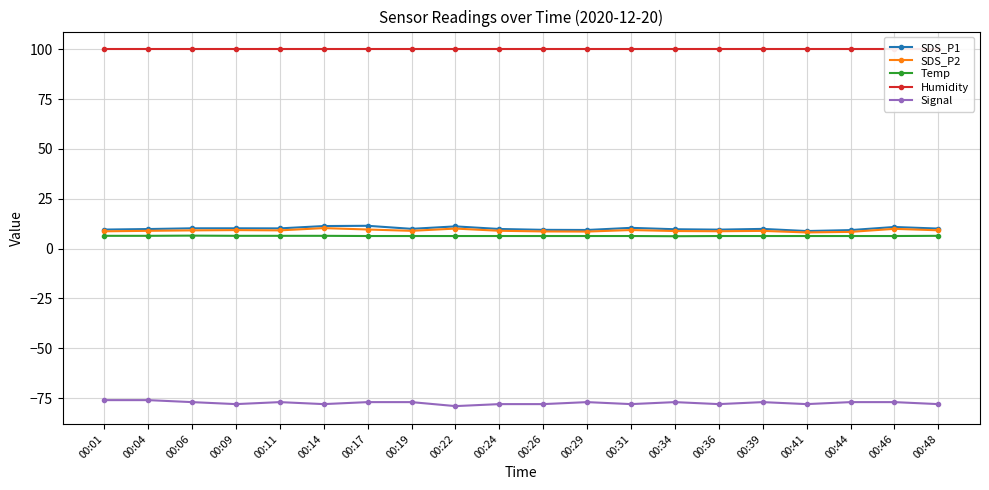

Is this an area chart (filled region under the line)?

No